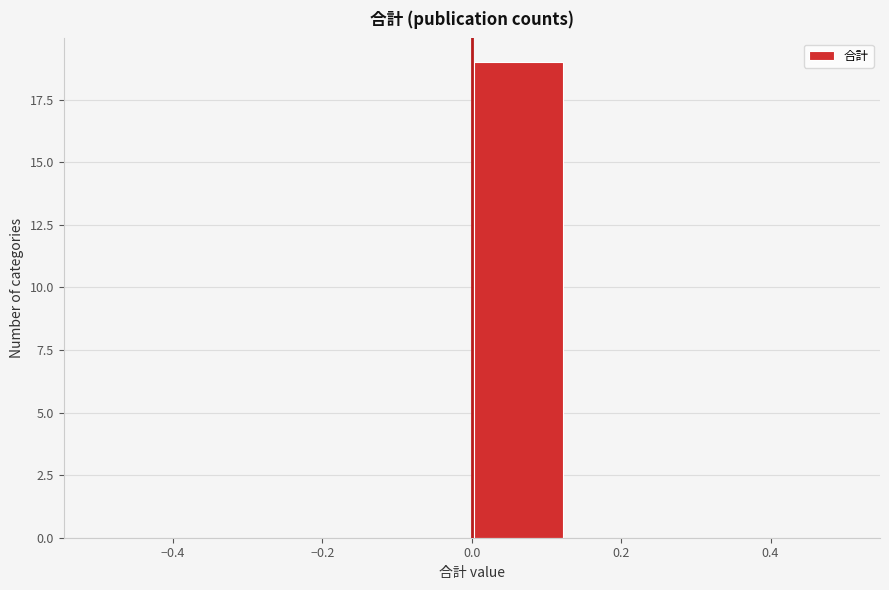

What is the height of the bar covering 0.000 to 0.125 on the x-axis? Neither the bar edges nor the heights are printed on the chart, so give them approximately, as read against the axes.

19